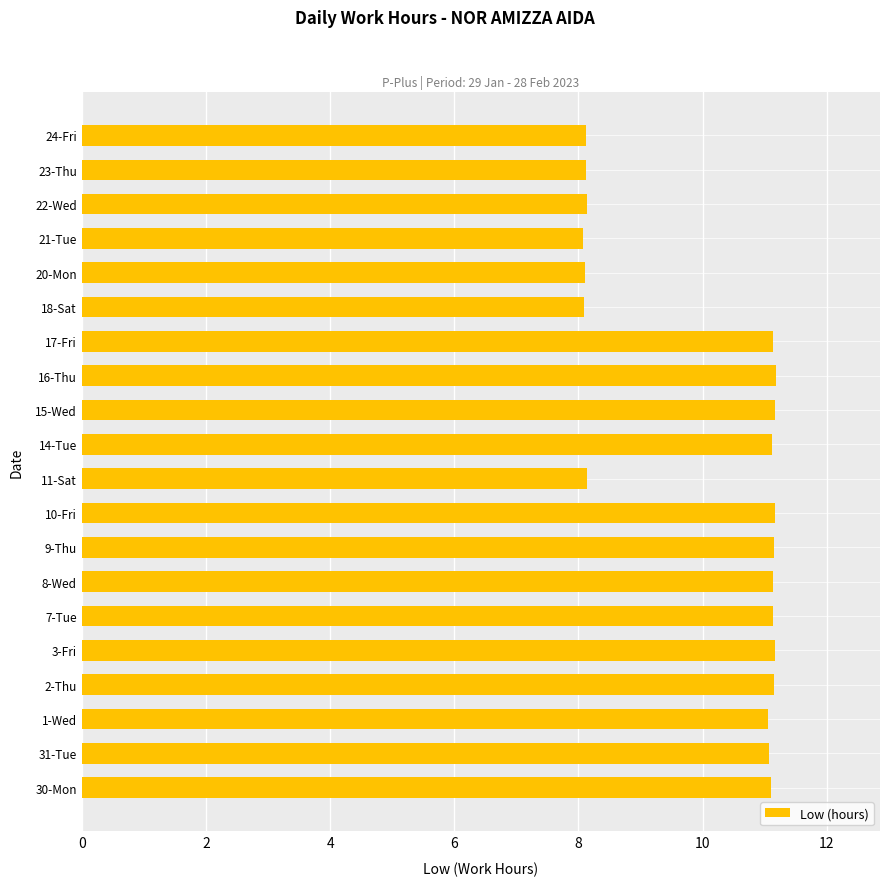

What is the difference between the maximum and second lowest values?

3.1